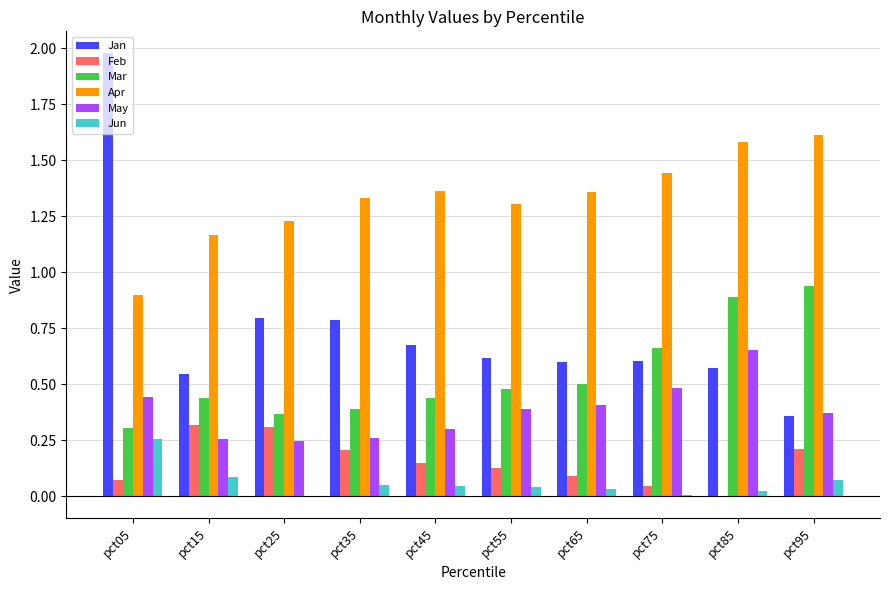

Which series changed the most between pct35 and pct85?

Mar